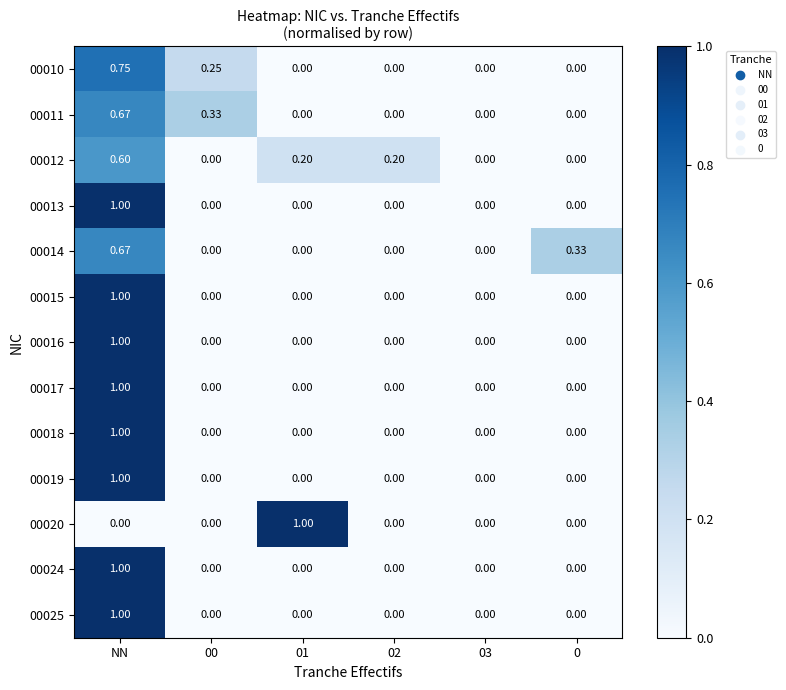

At which category is the sum across all series the highest?

NN